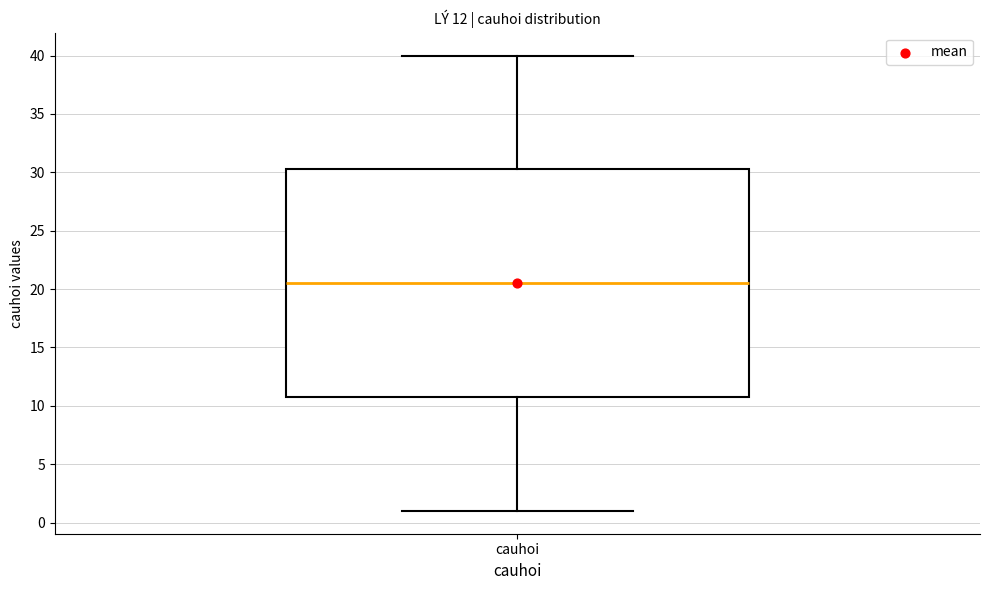

Where is the lower edge of the box for cauhoi on the y-axis? The values are not printed on the chart, so give them approximately, as read against the axis.

11.0